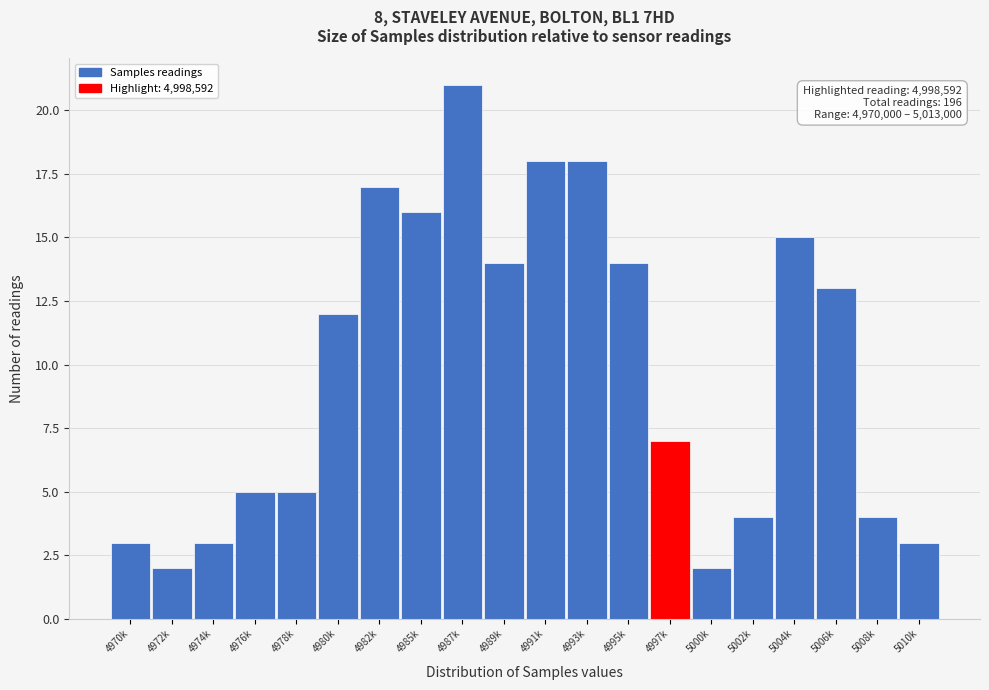

Reading left to right, list all the values displayed in this chart.

4970k=3	4972k=2	4974k=3	4976k=5	4978k=5	4980k=12	4982k=17	4985k=16	4987k=21	4989k=14	4991k=18	4993k=18	4995k=14	4997k=7	5000k=2	5002k=4	5004k=15	5006k=13	5008k=4	5010k=3